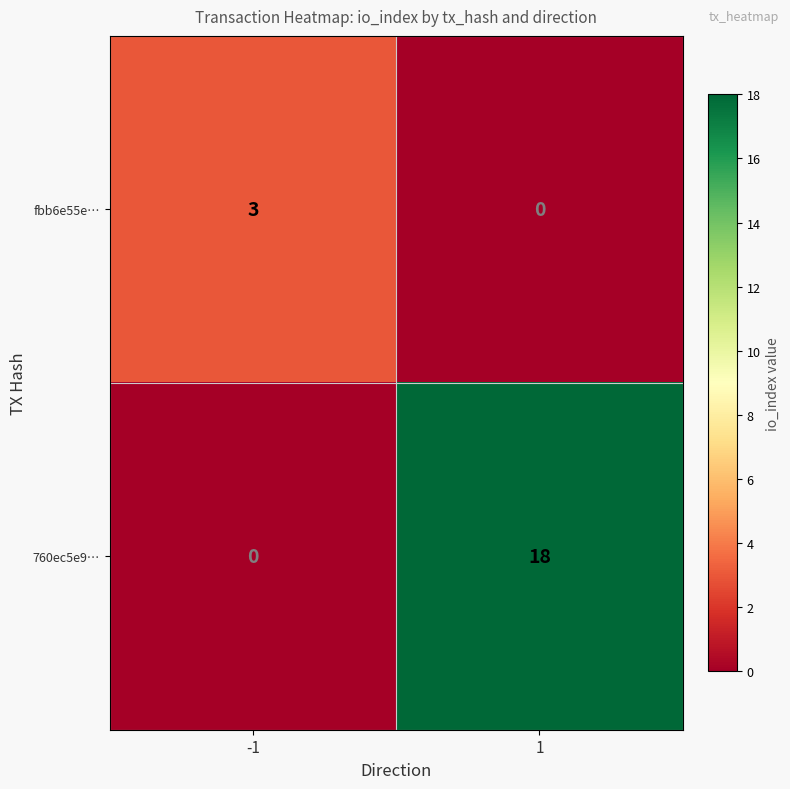

What is the total value across all series at -1?

3